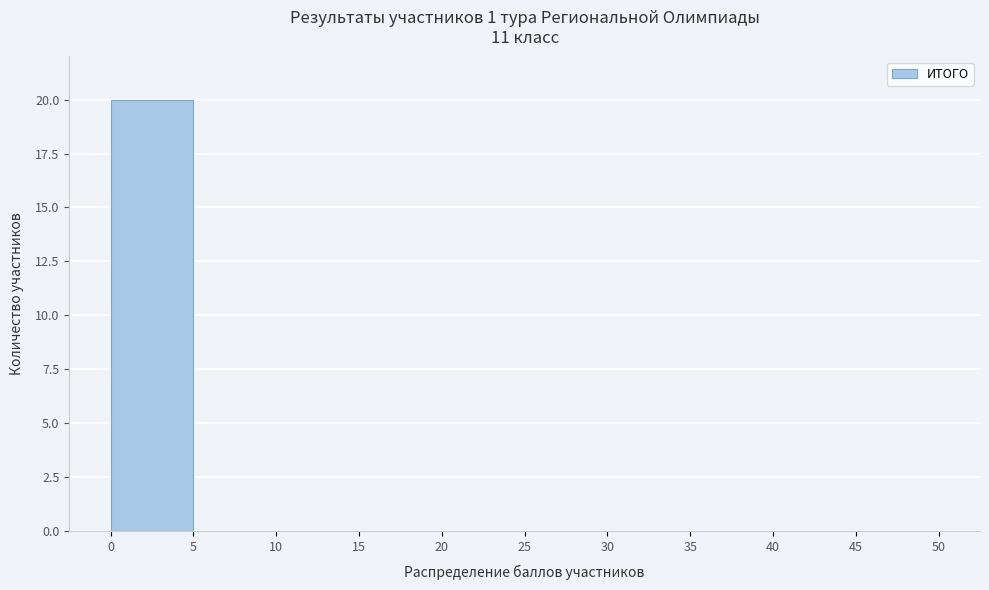

How tall is the bar that spans 0 to 5 on the x-axis? The values are not printed on the chart, so give them approximately, as read against the axis.

20